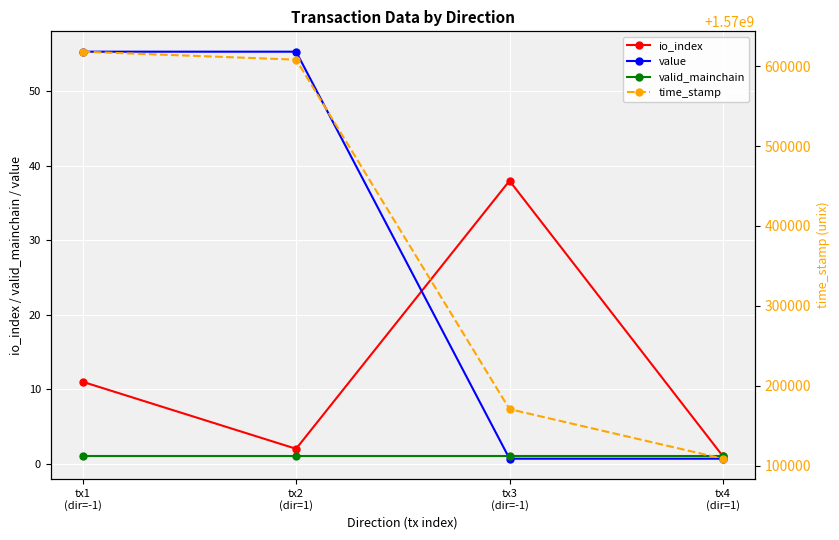

How many data points does each series have?

4